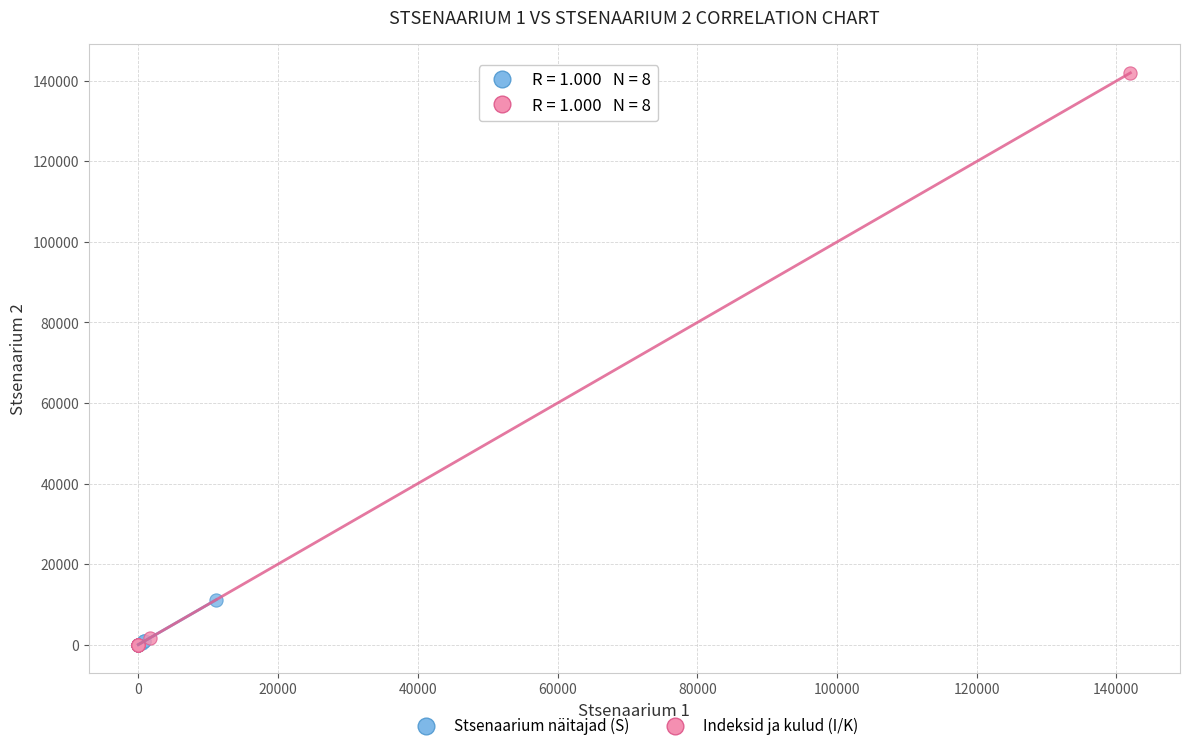

Which series has the largest Y range (max minus min)?

Indeksid ja kulud (I/K)